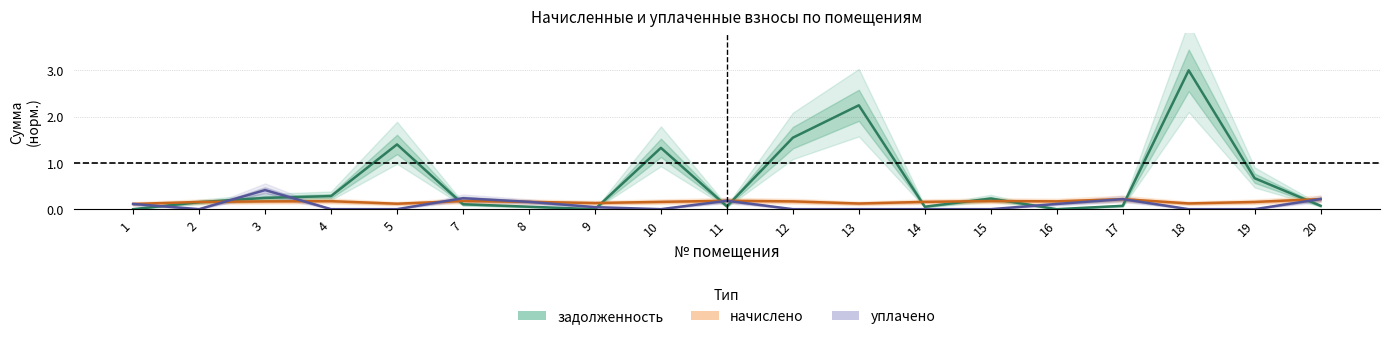

What is the total value across all series at 11?

0.4